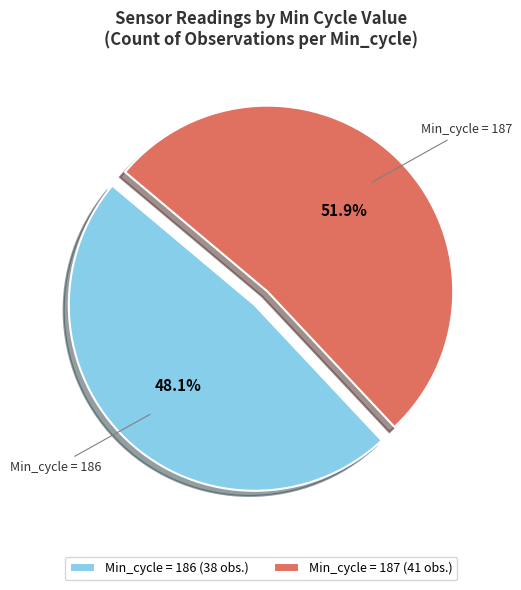

What is the total percentage of Min_cycle = 187 and Min_cycle = 186?

100.0%